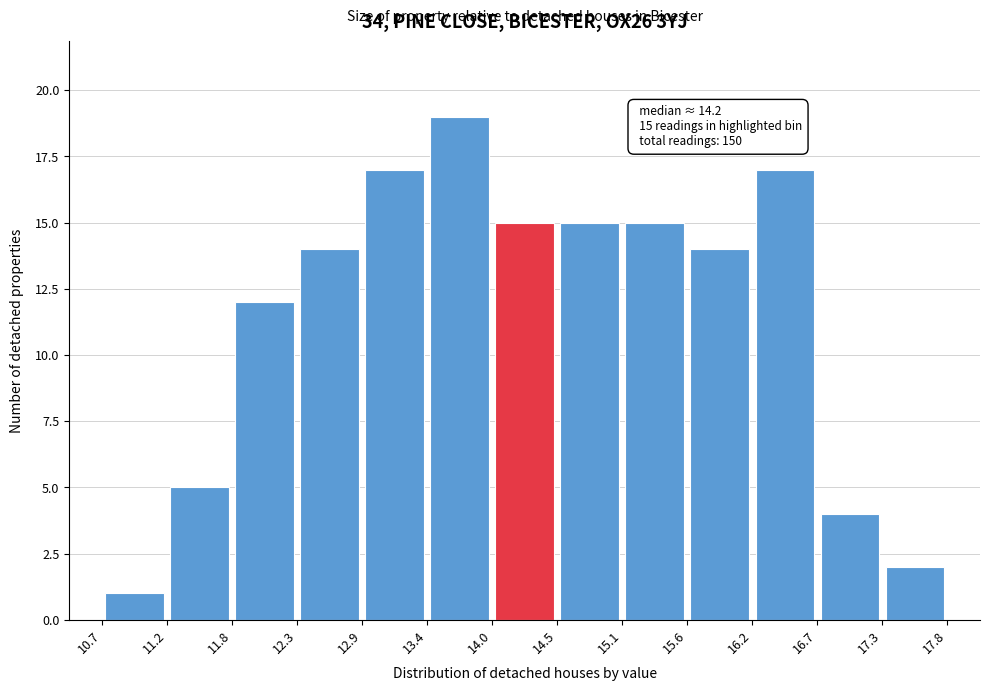

Which range on the x-axis has the tallest bar?

13.4 to 14.0